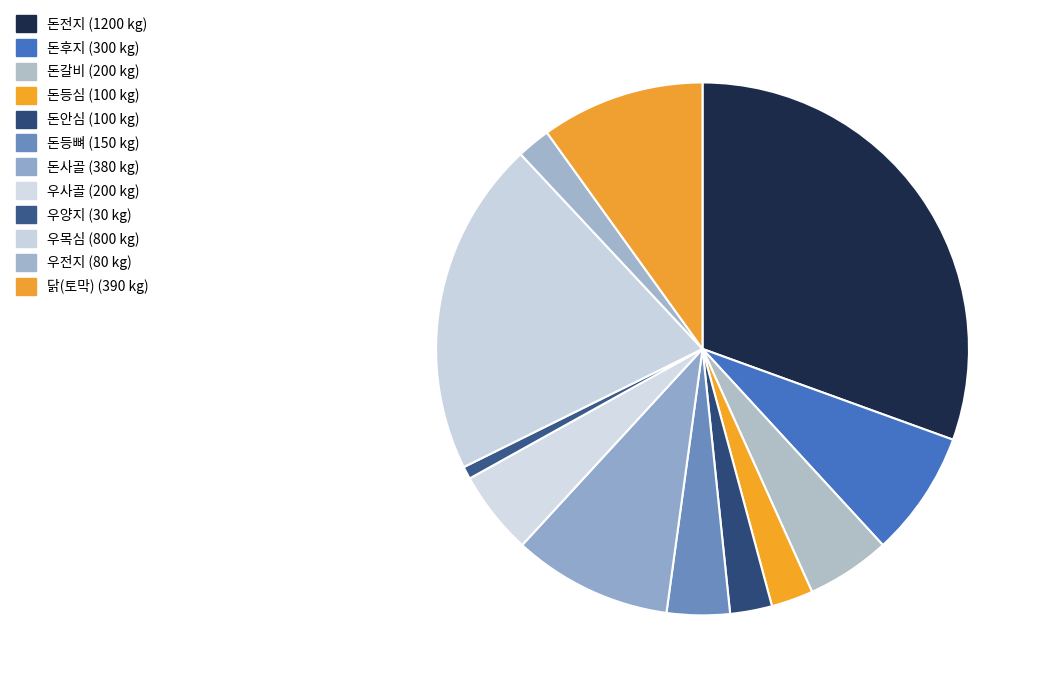

Which slice is the smallest?

우양지